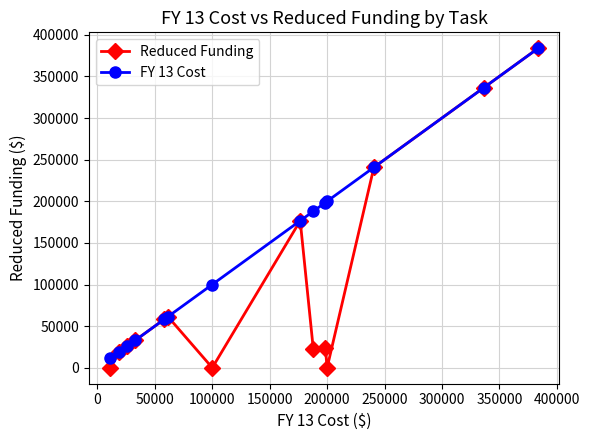

What is the maximum value shown in the chart?

383733